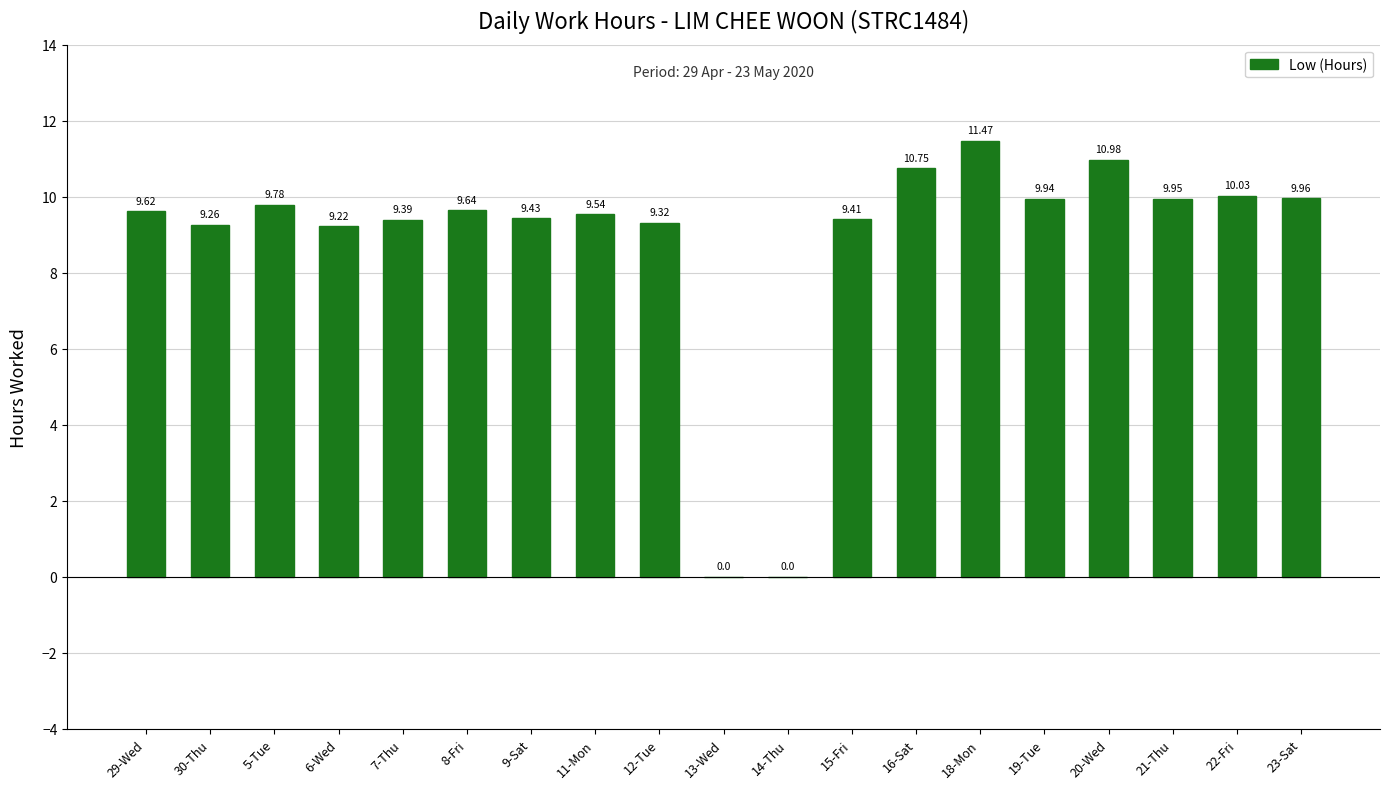

What is the sum of the values at 30-Thu and 29-Wed?

18.9